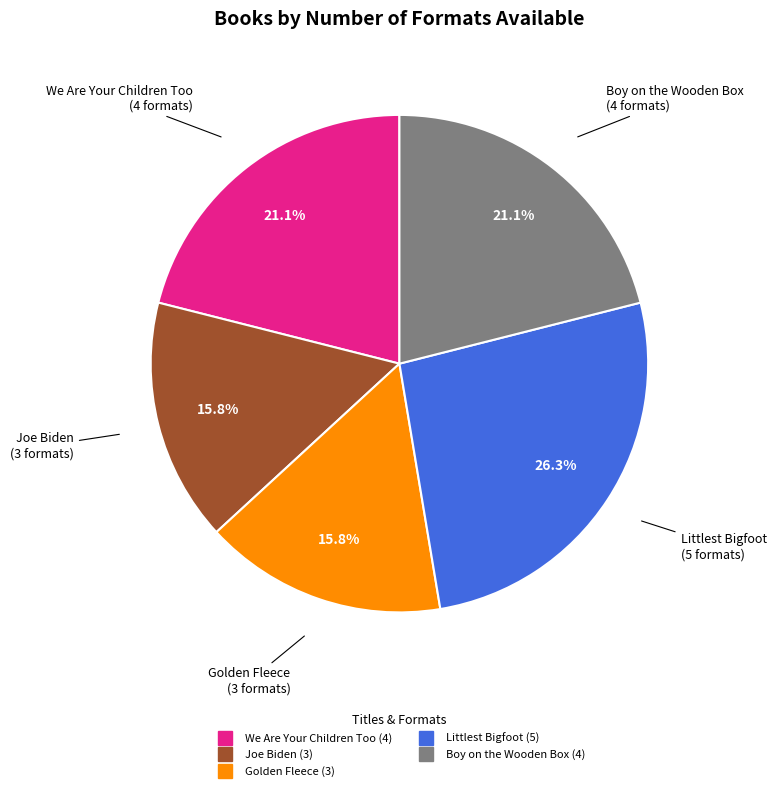

How many segments does this pie chart have?

5